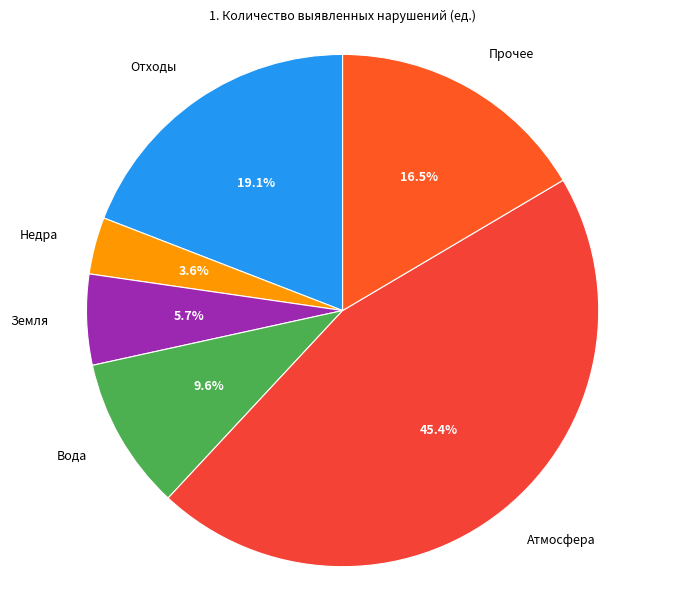

The Земля slice represents 1% of the pie. True or false?

False